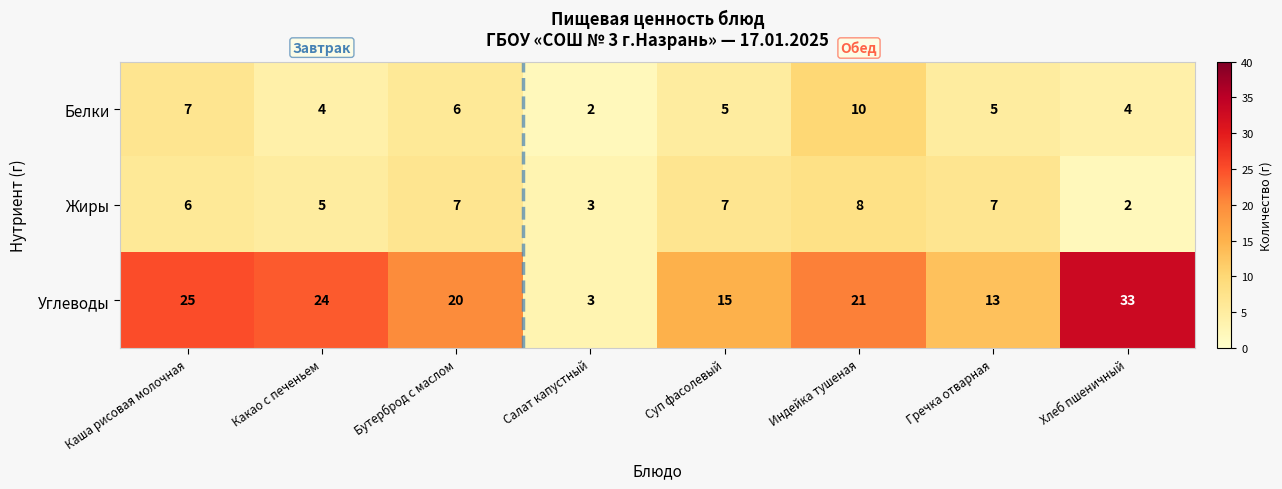

How many Белки values are between 4 and 7?

6